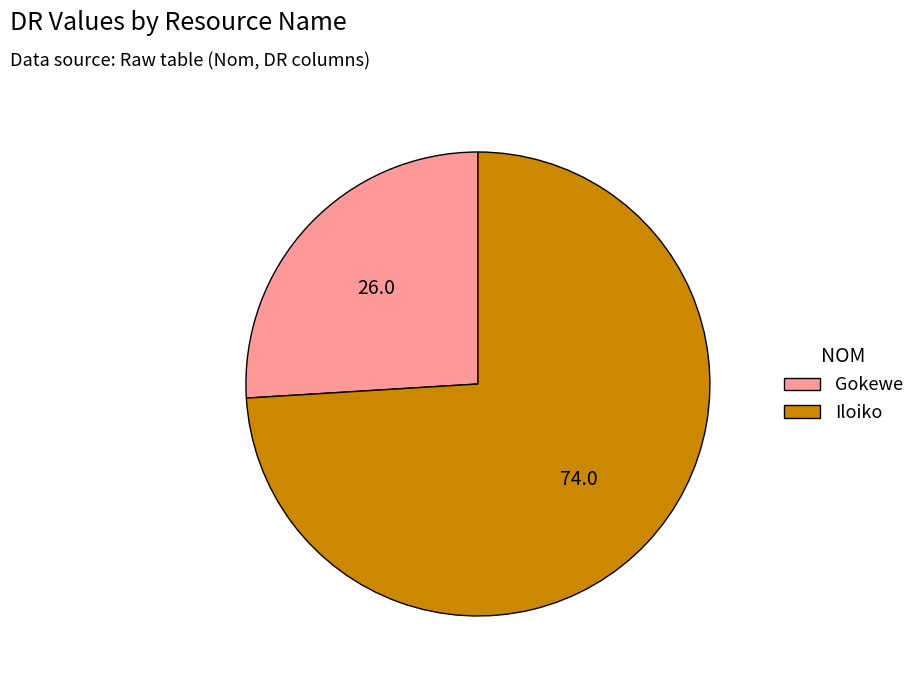

Between Iloiko and Gokewe, which is larger?

Iloiko